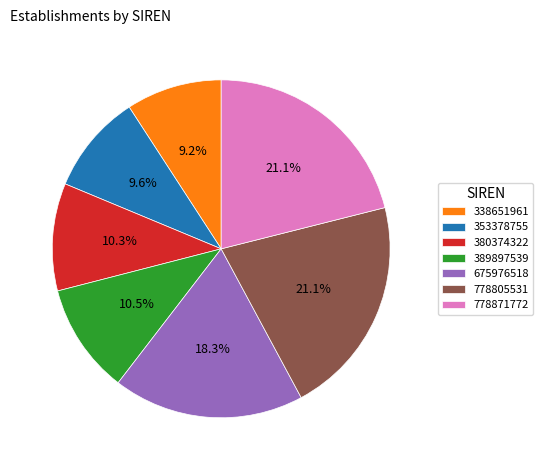

How many slices are in this pie chart?

7